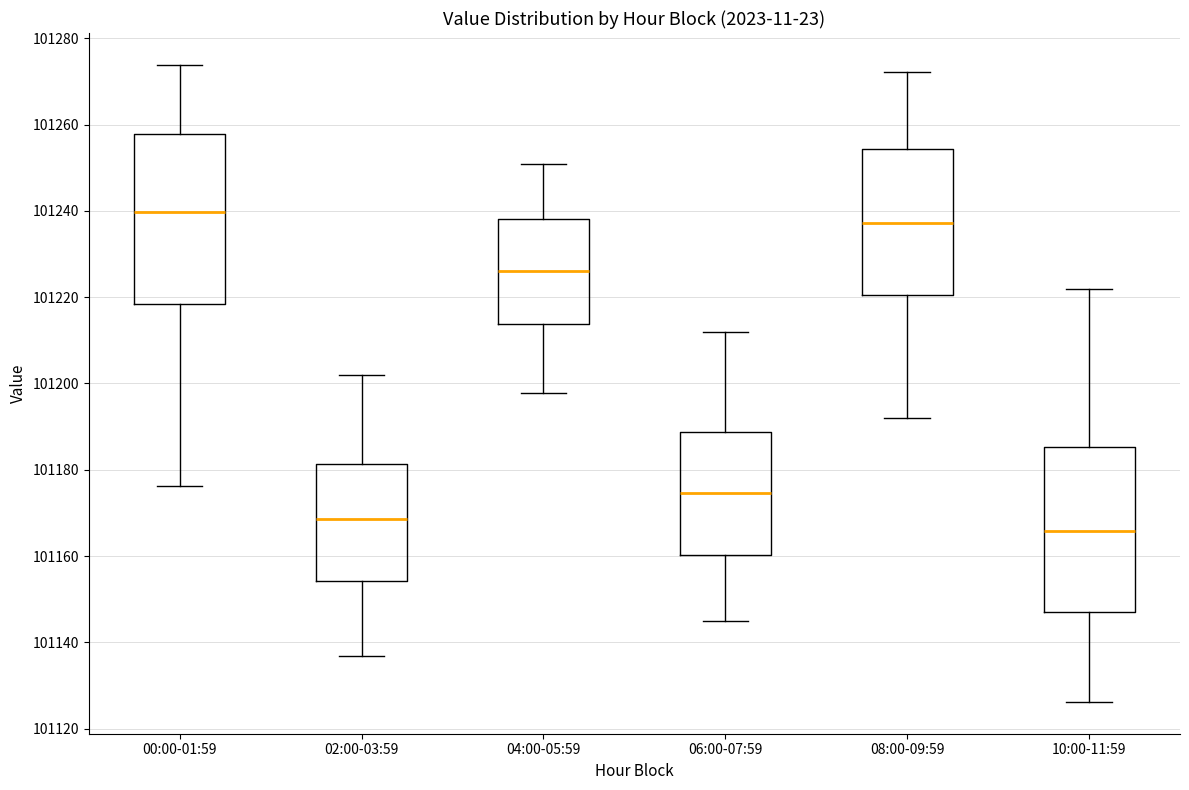

Reading left to right, read every box against the y-axis: the position of its median line, the range the box covers, and the ends of its whiskers. The values are not printed on the chart, so give them approximately, as read against the axis.

00:00-01:59: median 101240, box 101218 to 101258, whiskers 101176 to 101274
02:00-03:59: median 101168, box 101154 to 101182, whiskers 101136 to 101202
04:00-05:59: median 101226, box 101214 to 101238, whiskers 101198 to 101250
06:00-07:59: median 101174, box 101160 to 101188, whiskers 101144 to 101212
08:00-09:59: median 101238, box 101220 to 101254, whiskers 101192 to 101272
10:00-11:59: median 101166, box 101148 to 101186, whiskers 101126 to 101222